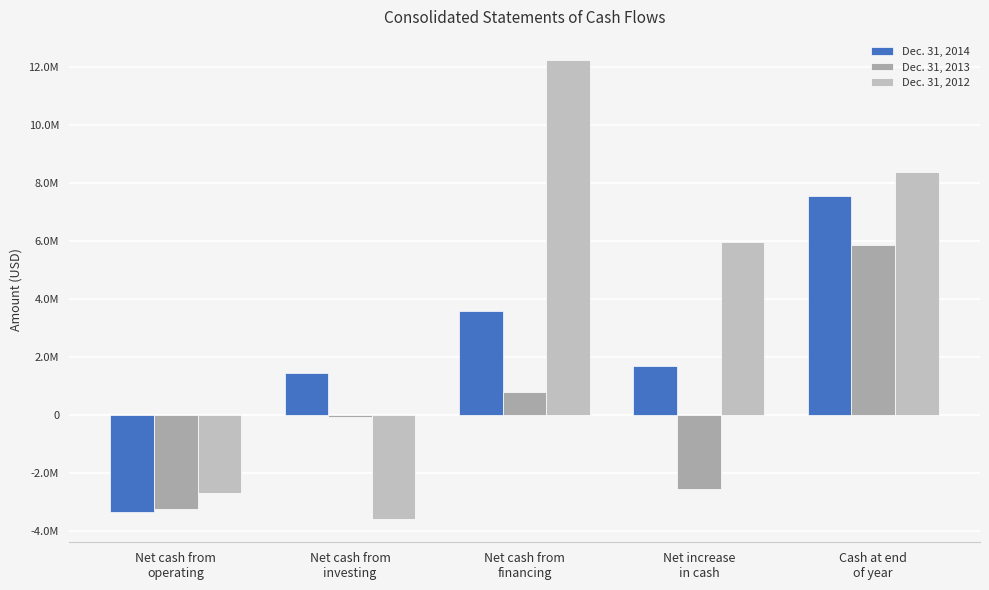

List the labels in order of Dec. 31, 2013 value, smallest first.

Net cash from
operating, Net increase
in cash, Net cash from
investing, Net cash from
financing, Cash at end
of year